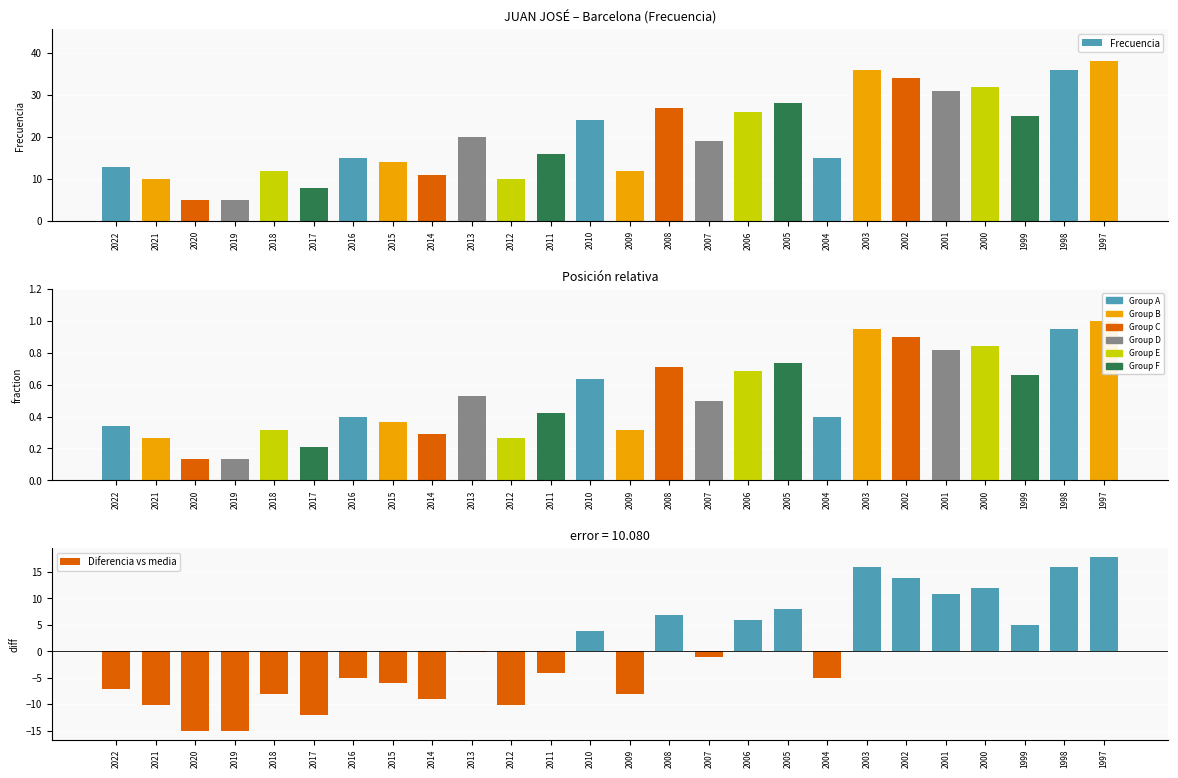

How many distinct data groups are displayed?

3